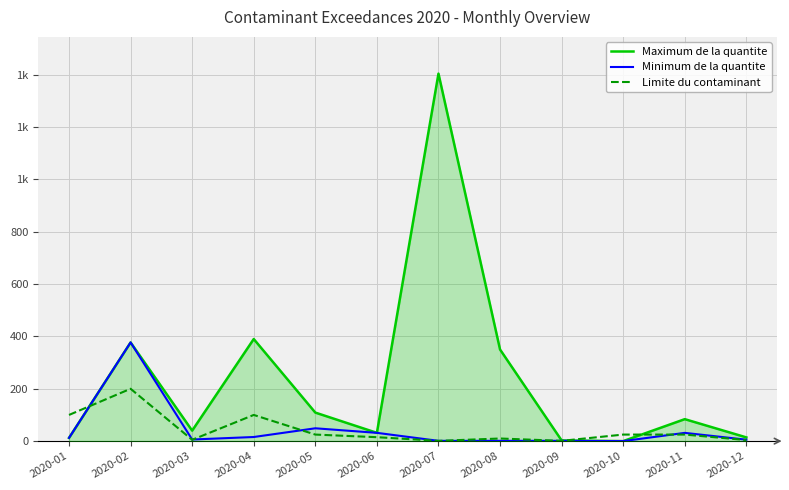

What is the sum of the Limite du contaminant values at 2020-04 and 2020-05?

125.0